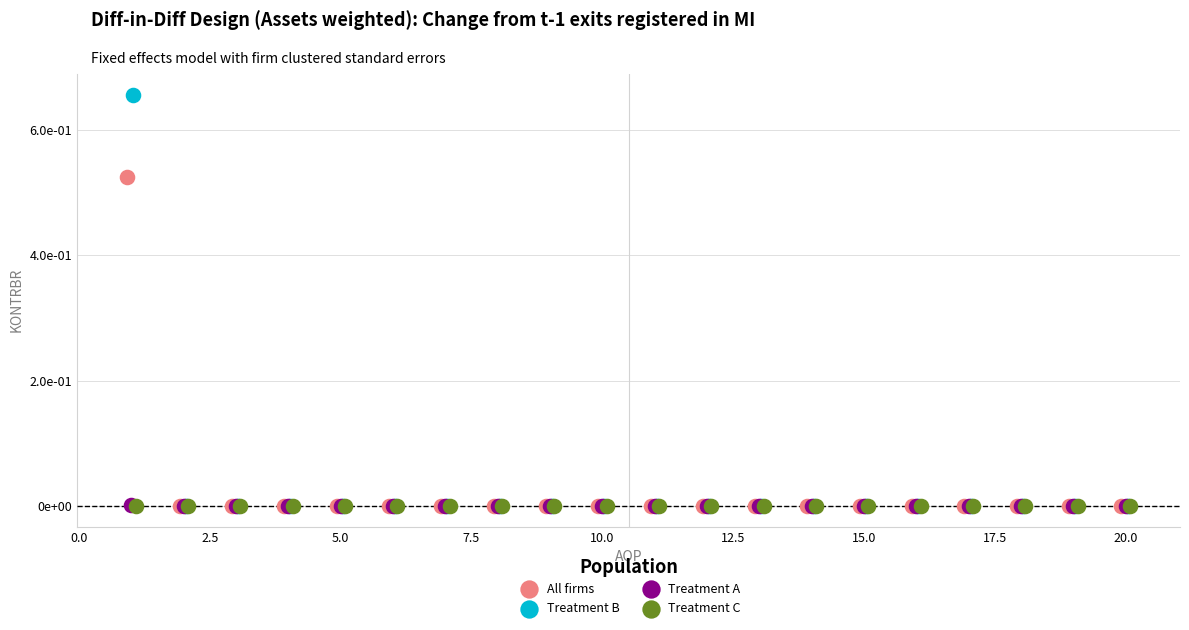

What are all the series names shown in the legend?

All firms, Treatment B, Treatment A, Treatment C